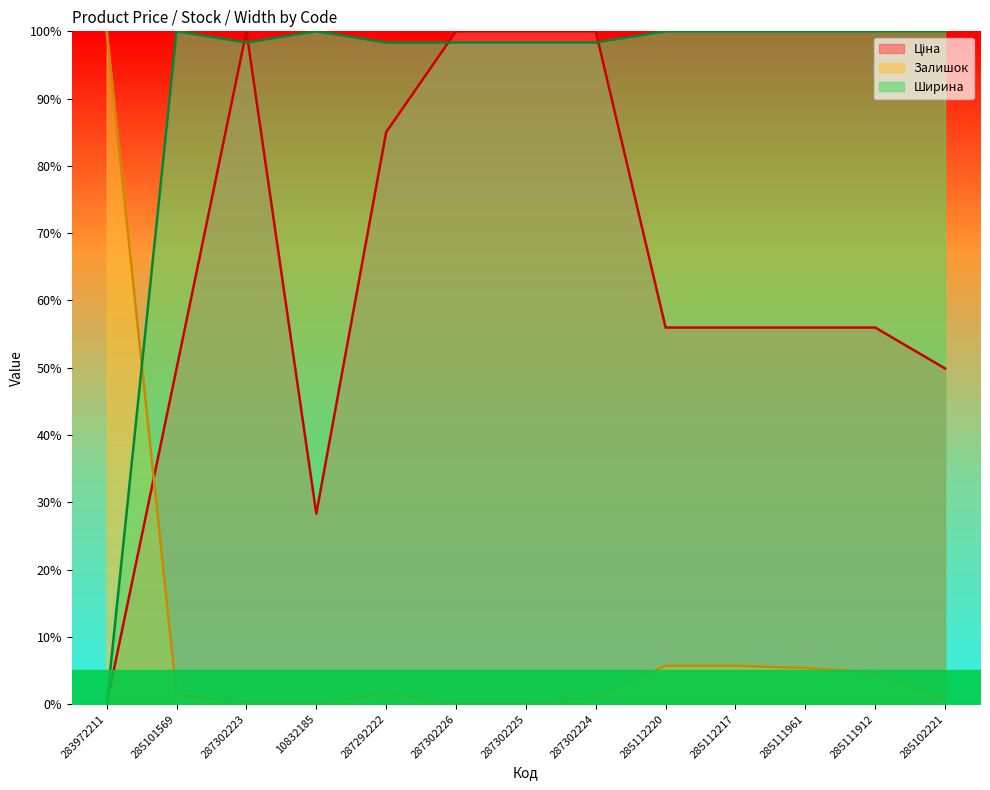

Reading right to left, what are all the values shown in this chart?

Ціна: 49.9	56.0	56.0	56.0	56.0	100.0	100.0	100.0	85.0	28.3	100.0	49.9	0.0
Залишок: 0.7	4.7	5.4	5.7	5.7	1.0	0.0	0.0	1.7	0.0	0.3	1.3	100.0
Ширина: 100.0	100.0	100.0	100.0	100.0	98.3	98.3	98.3	98.3	100.0	98.3	100.0	0.0